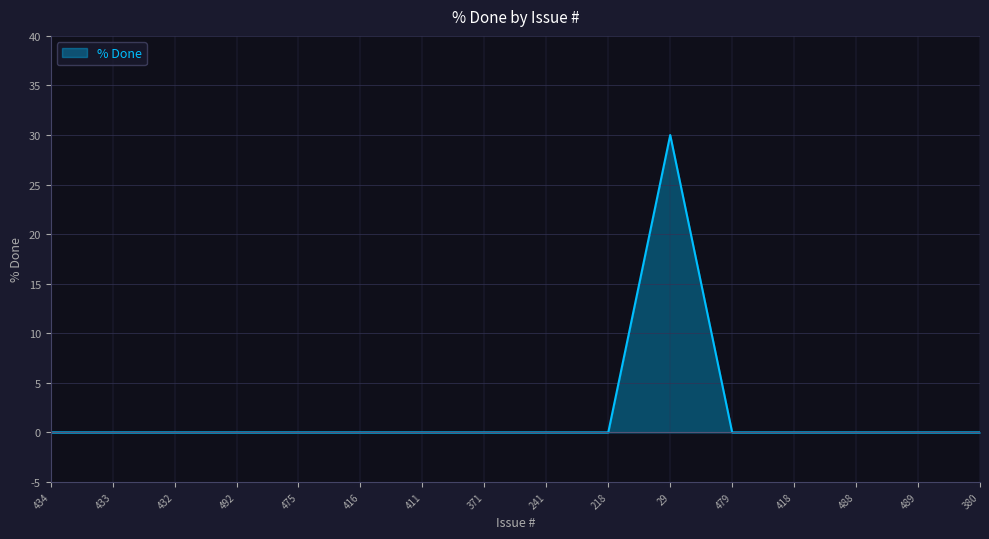

What position from the right is 492?

13